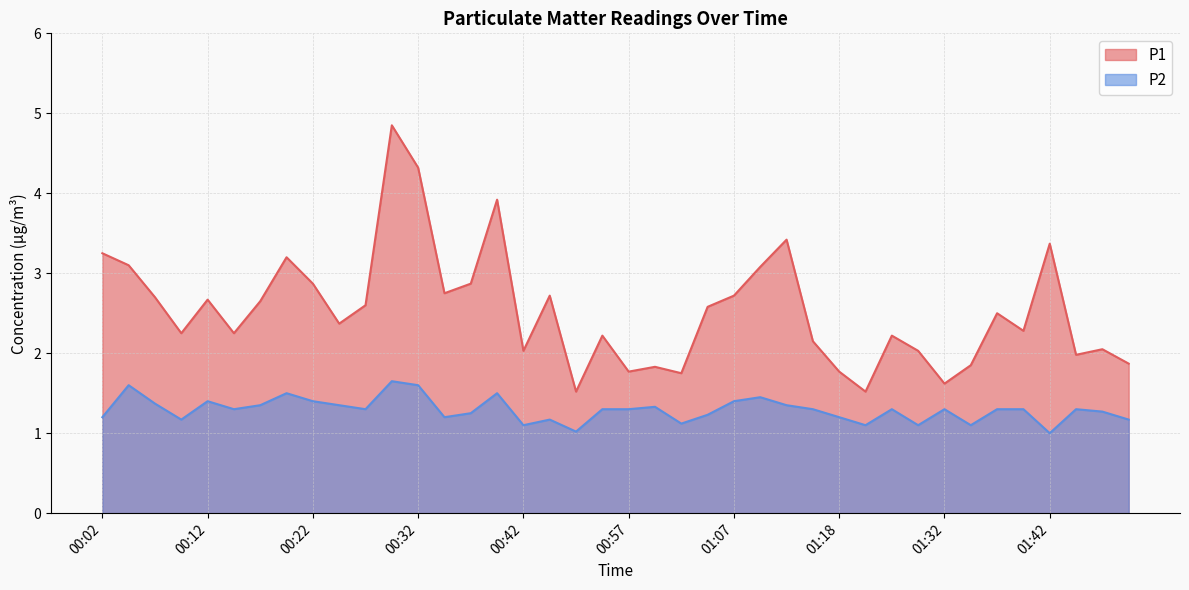

What is the label of the 32nd point from the left?

01:29